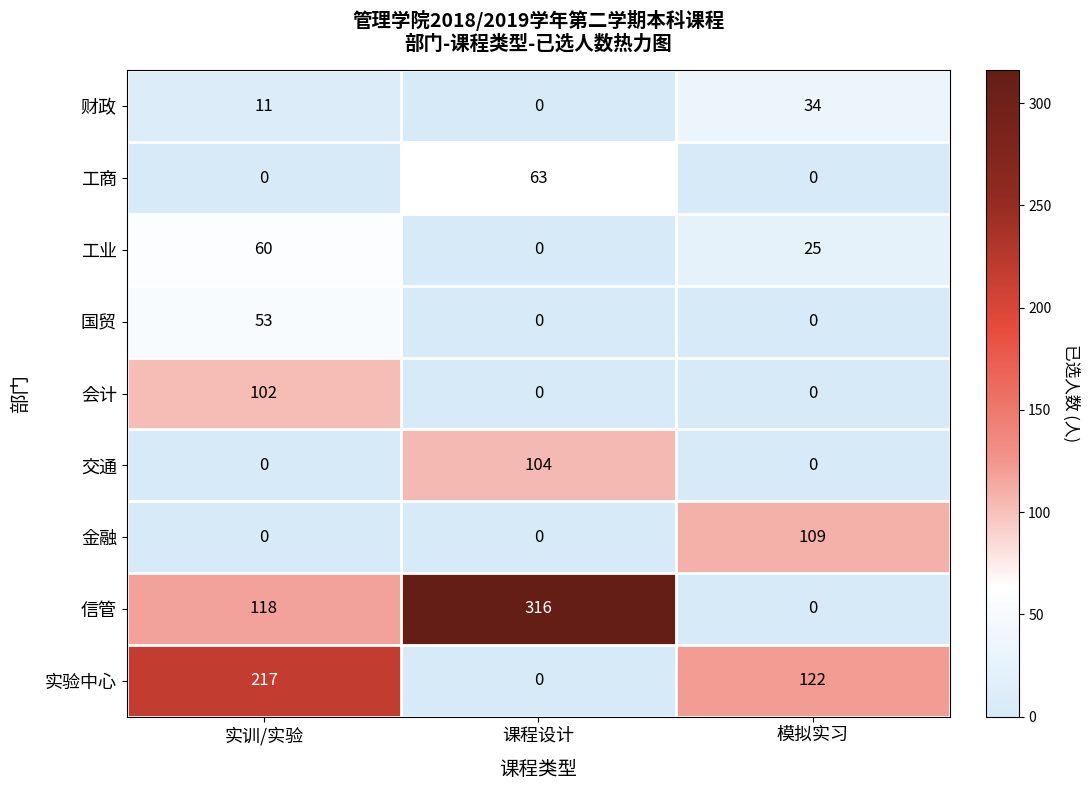

Count the number of categories in the chart.

3